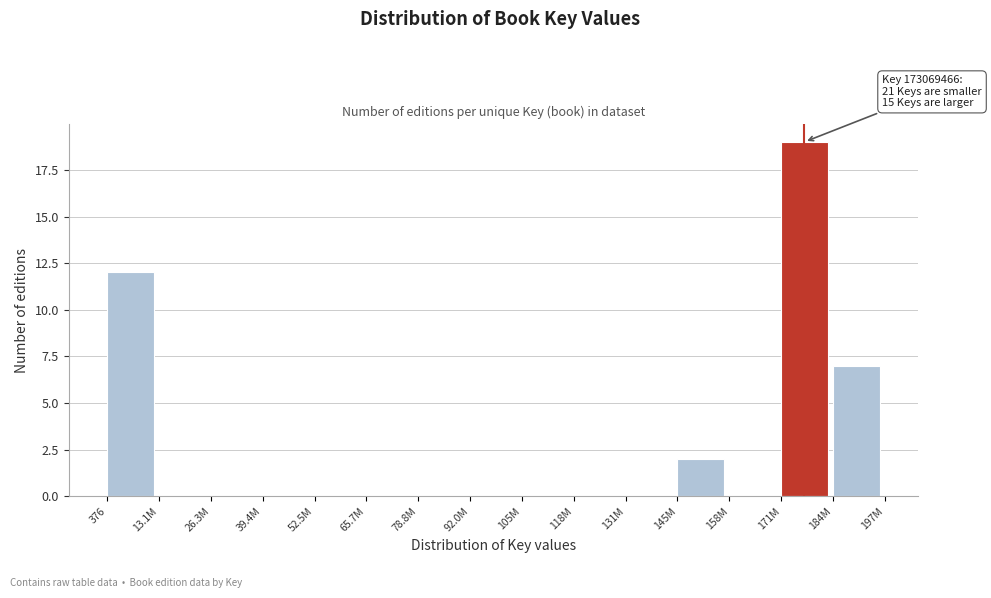

Reading left to right, extract all data points from this chart.

376=12	13.1M=0	26.3M=0	39.4M=0	52.5M=0	65.7M=0	78.8M=0	92.0M=0	105M=0	118M=0	131M=0	145M=2	158M=0	171M=19	184M=7